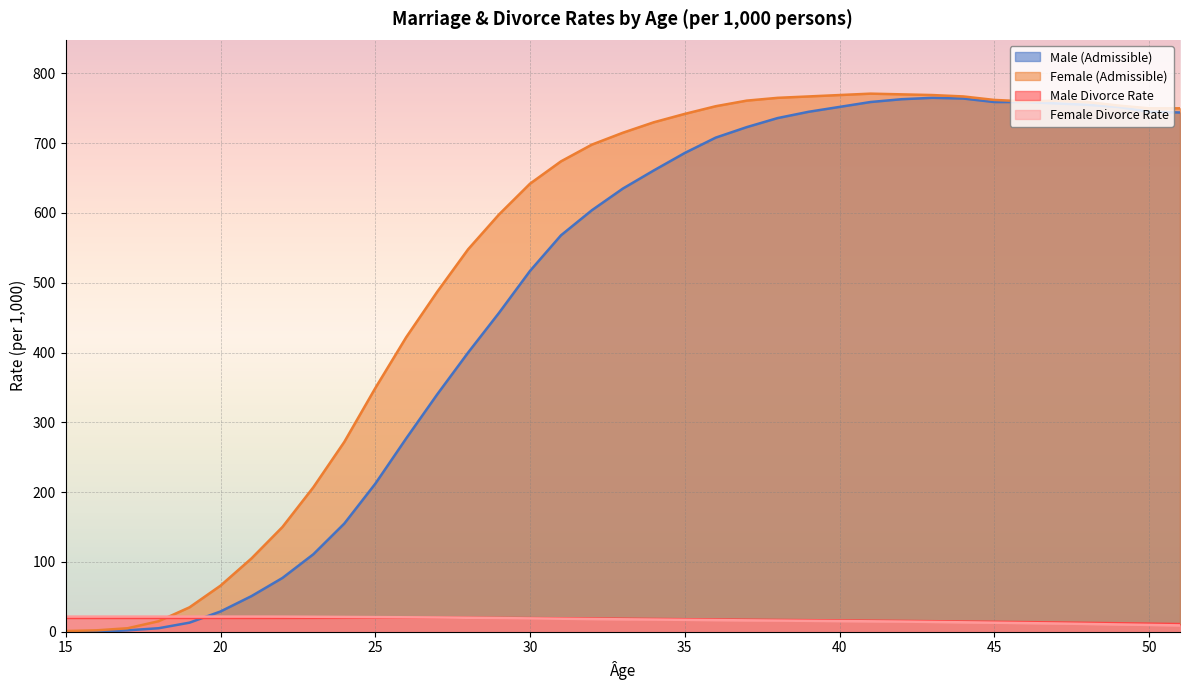

What is the maximum value for Male (Admissible)?

765.0